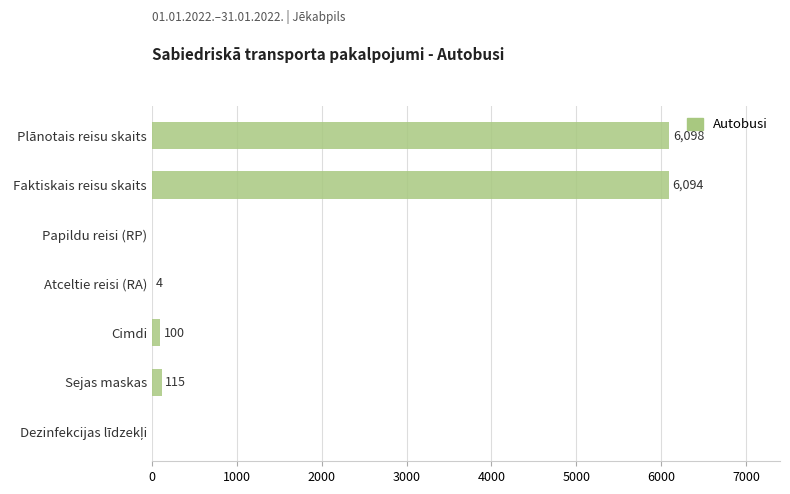

What is the maximum value shown in the chart?

6098